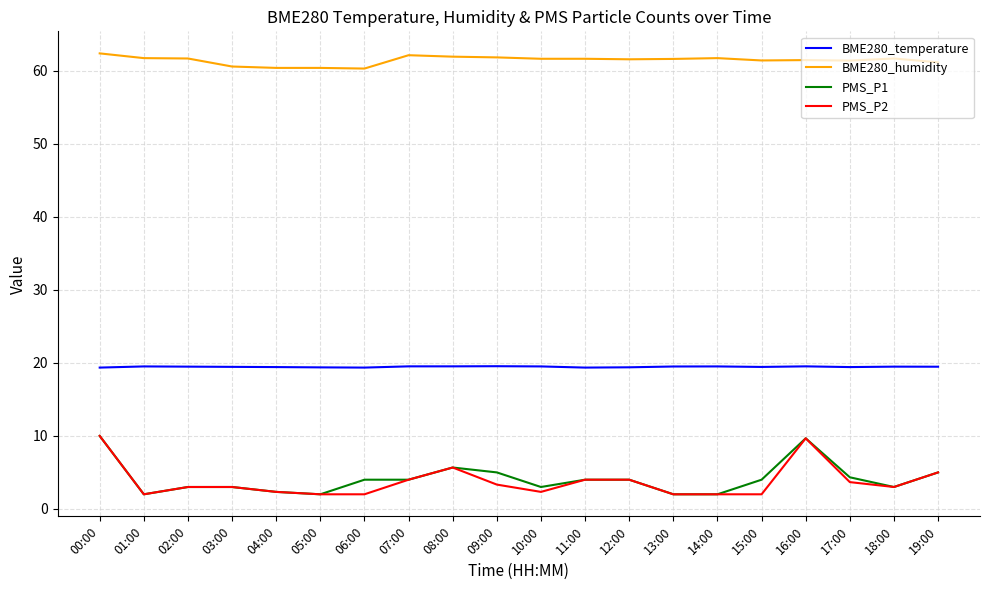

What is the total value across all series at 08:00?

92.8